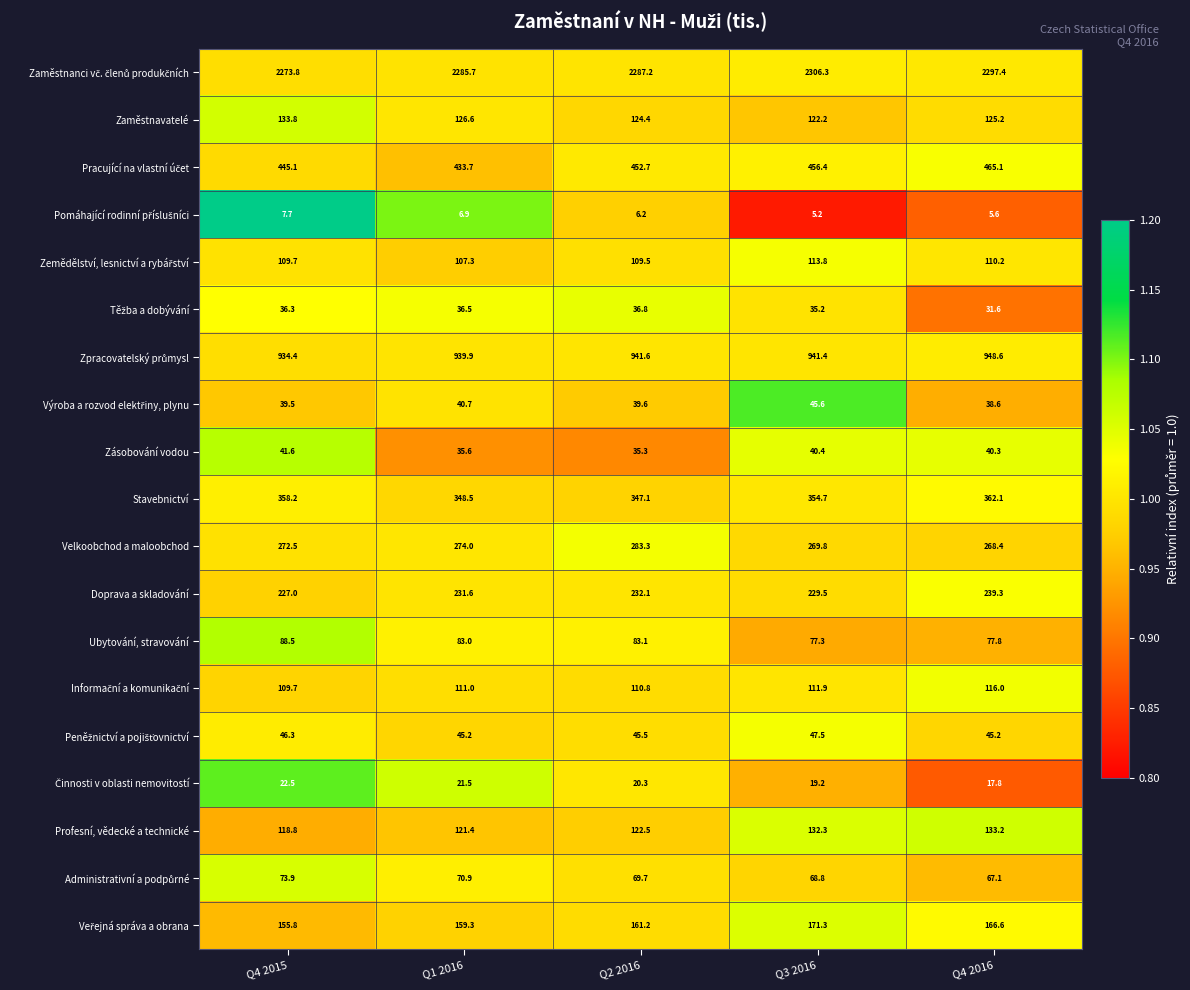

What is the total value across all series at Q1 2016?

5479.3